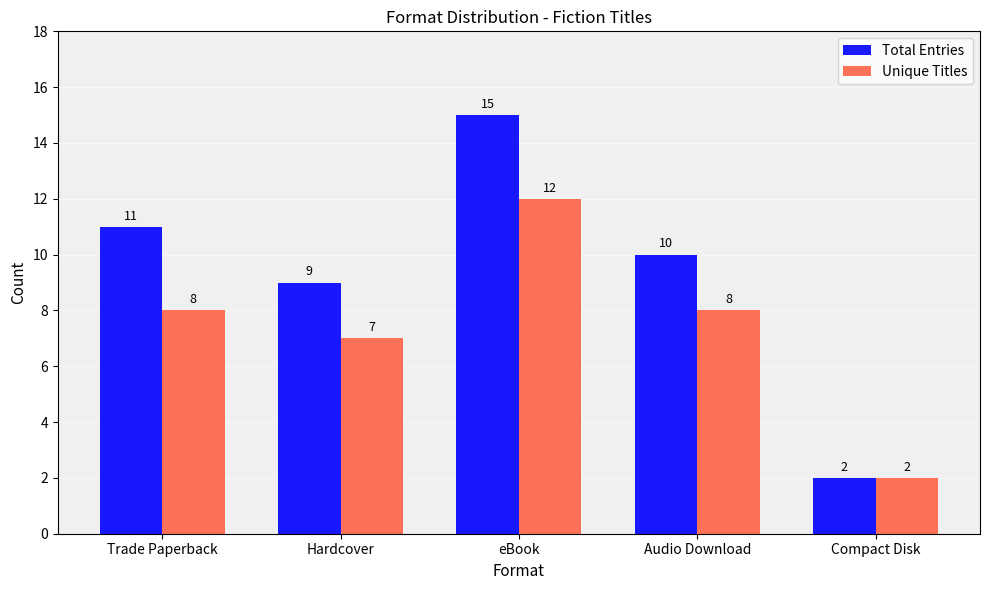

What is the label of the 3rd bar from the left?

eBook